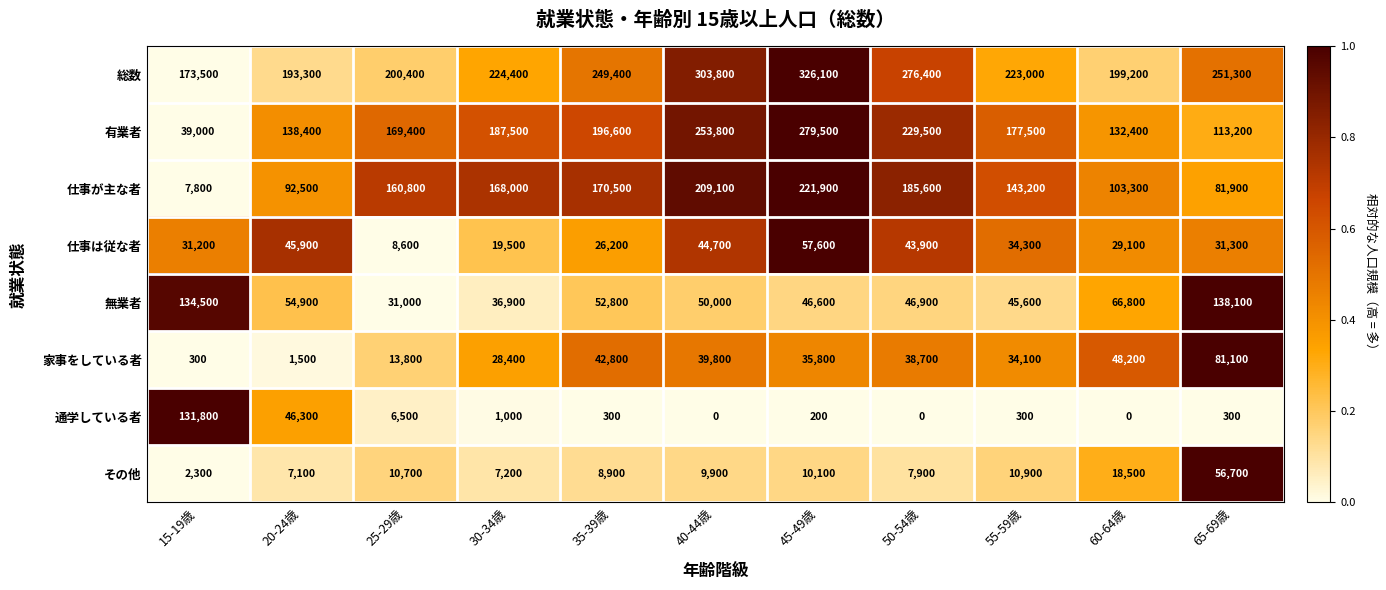

At how many categories does at least one series exceed 0?

11